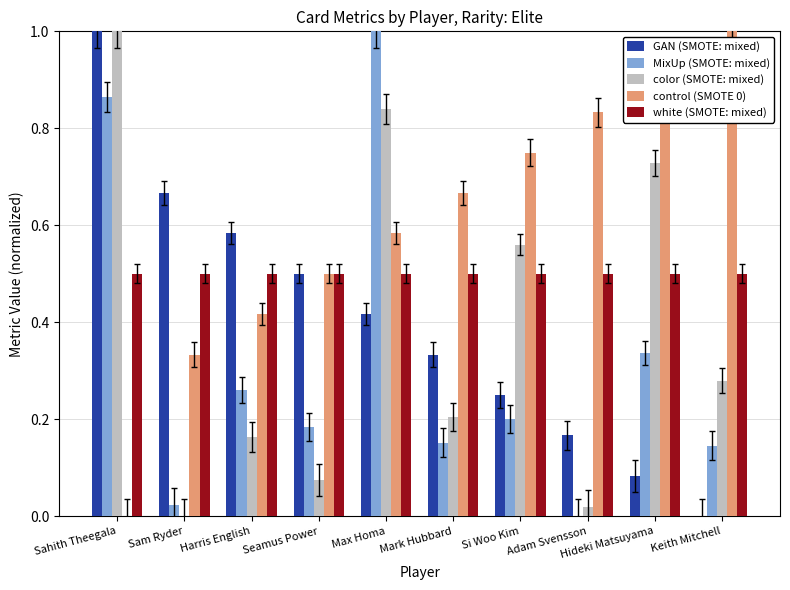

Read the white (SMOTE: mixed) value at Harris English.

0.5